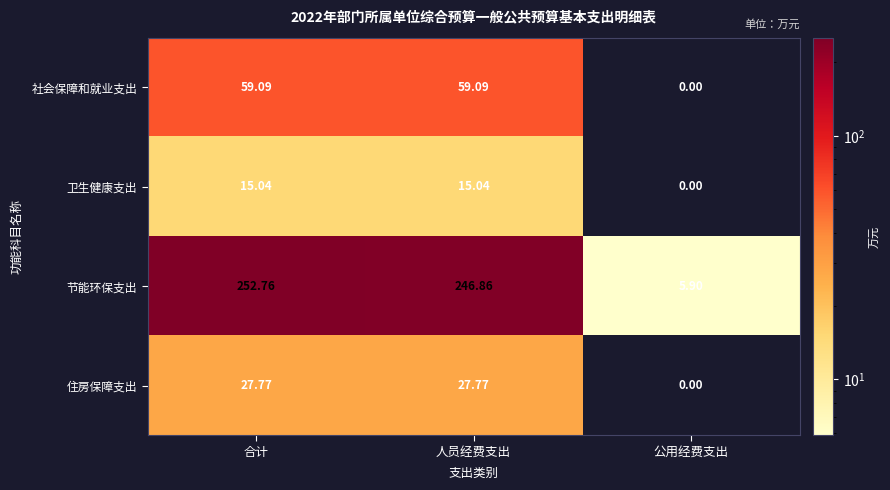

Where does the 社会保障和就业支出 series first go above 59?

合计